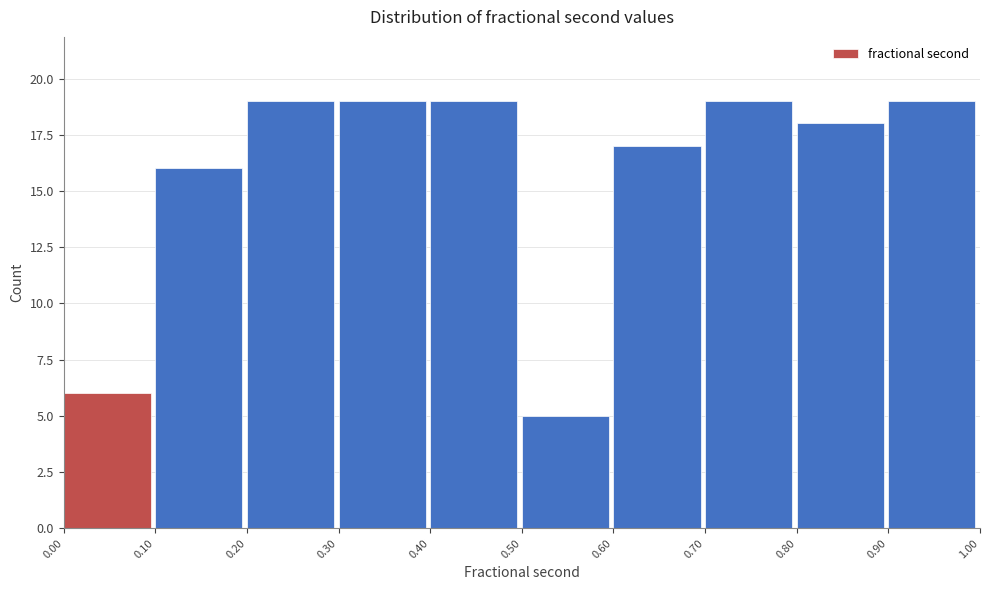

Reading left to right, list every bar in this chart as the range it spans on the x-axis followed by its height. The values are not printed on the chart, so give them approximately, as read against the axis.

0.00 to 0.10: 6
0.10 to 0.20: 16
0.20 to 0.30: 19
0.30 to 0.40: 19
0.40 to 0.50: 19
0.50 to 0.60: 5
0.60 to 0.70: 17
0.70 to 0.80: 19
0.80 to 0.90: 18
0.90 to 1.00: 19